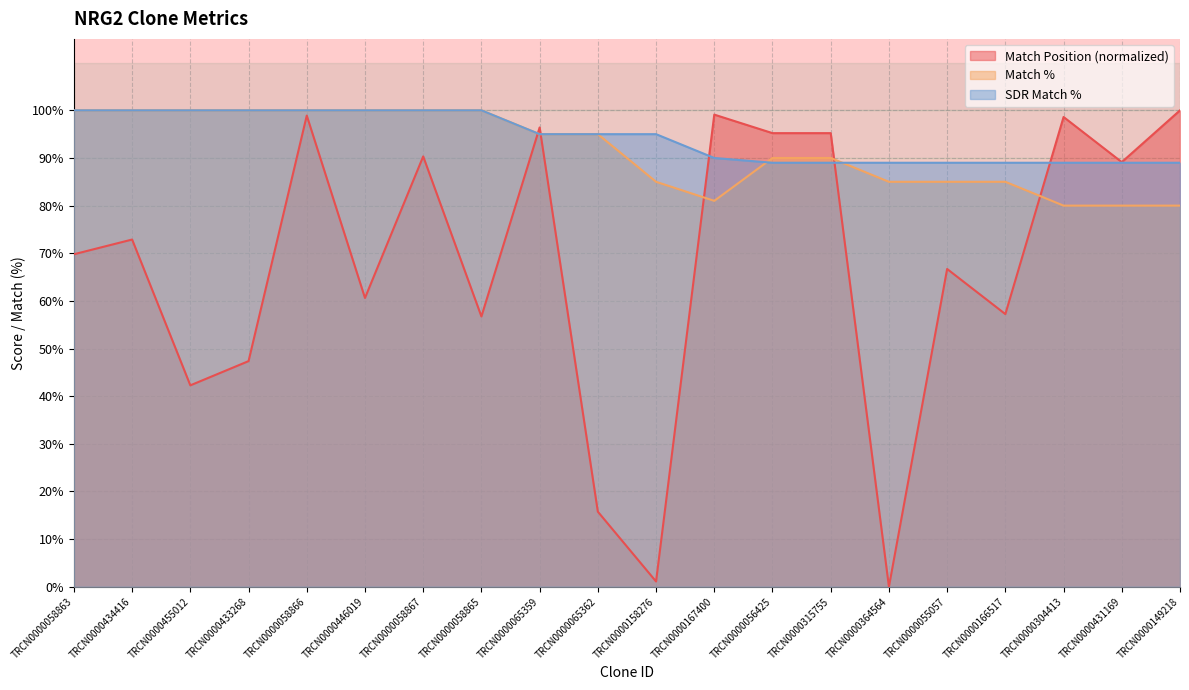

True or false: Match Position has more than 1 interior local peaks.

True